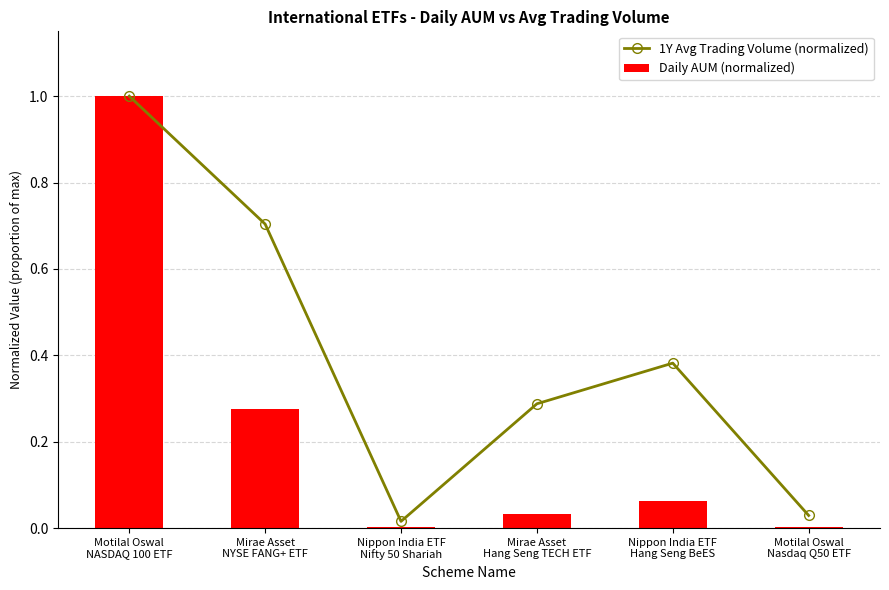

Rank the series at Mirae Asset
Hang Seng TECH ETF from highest to lowest value.

1Y Avg Trading Volume (normalized), Daily AUM (normalized)